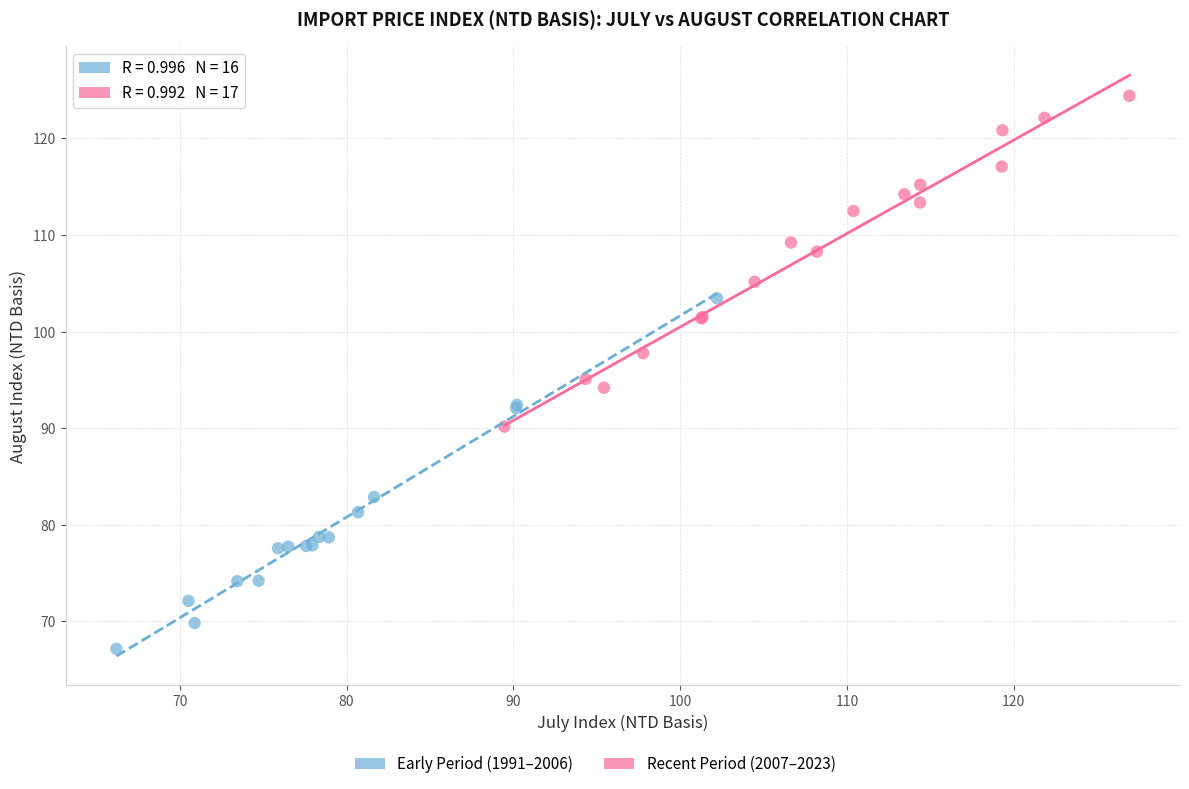

Which series reaches the maximum Y coordinate?

Recent Period (2007–2023)